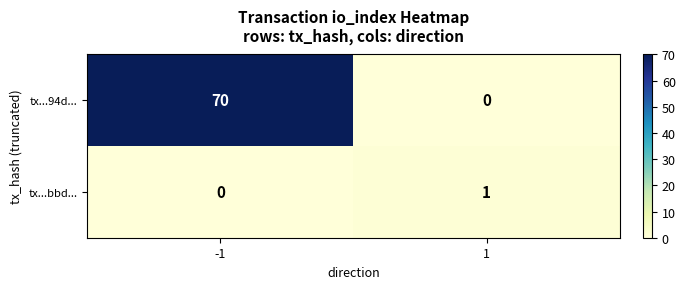

At how many categories does at least one series exceed 31?

1